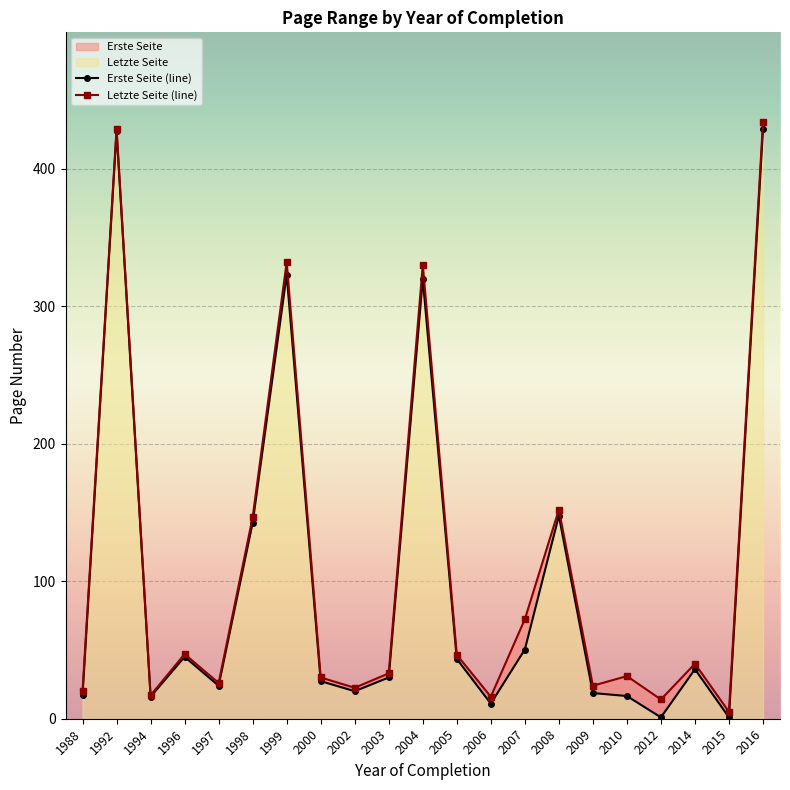

Between 2000 and 1988, which series saw the biggest shift?

Erste Seite